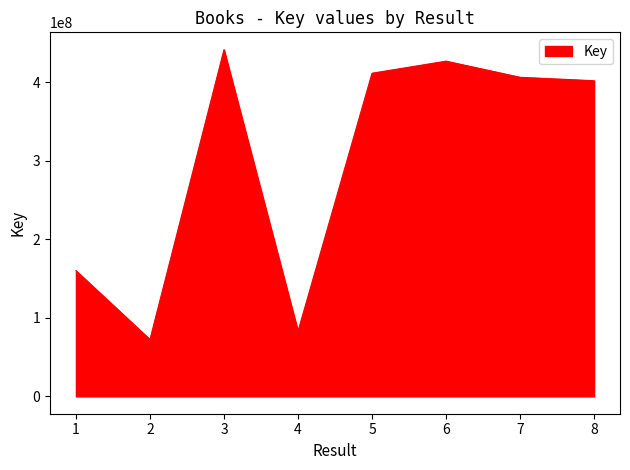

Is it true that the value at 3 is 186170211?

False